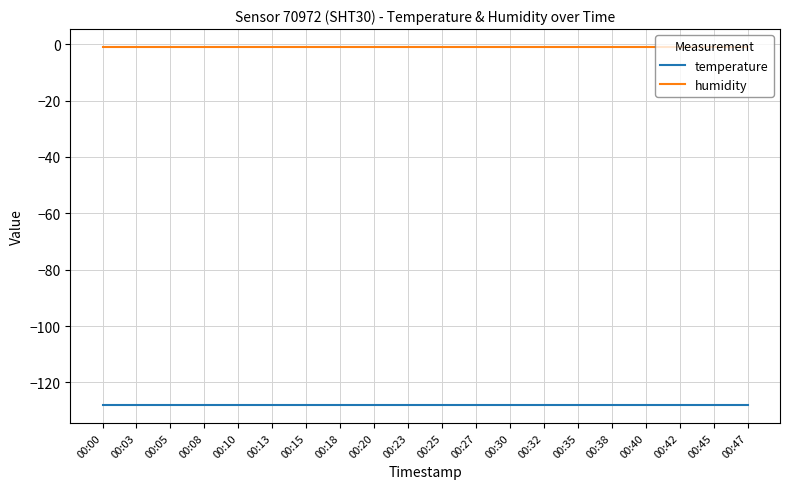

Reading left to right, list all the values displayed in this chart.

temperature: 00:00=-128	00:03=-128	00:05=-128	00:08=-128	00:10=-128	00:13=-128	00:15=-128	00:18=-128	00:20=-128	00:23=-128	00:25=-128	00:27=-128	00:30=-128	00:32=-128	00:35=-128	00:38=-128	00:40=-128	00:42=-128	00:45=-128	00:47=-128
humidity: 00:00=-1	00:03=-1	00:05=-1	00:08=-1	00:10=-1	00:13=-1	00:15=-1	00:18=-1	00:20=-1	00:23=-1	00:25=-1	00:27=-1	00:30=-1	00:32=-1	00:35=-1	00:38=-1	00:40=-1	00:42=-1	00:45=-1	00:47=-1